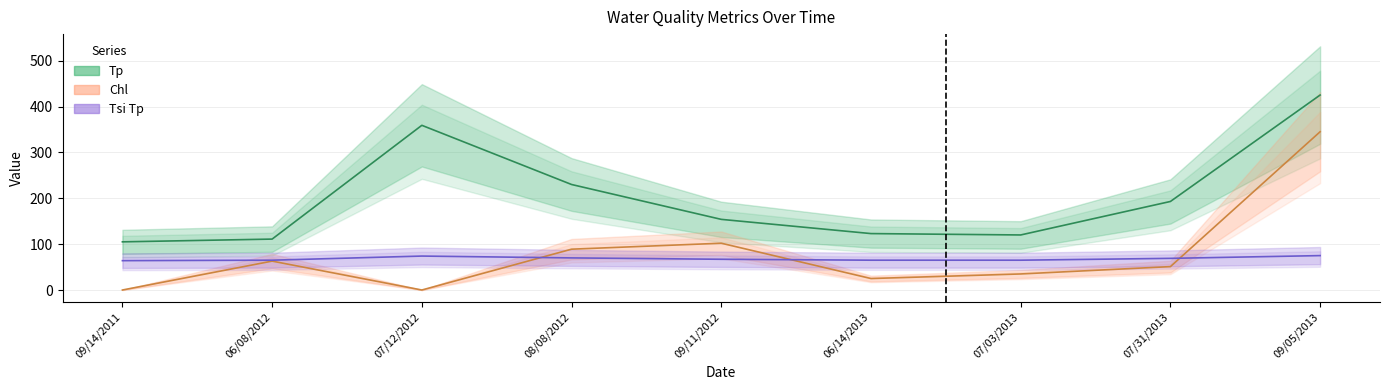

Reading left to right, list all the values displayed in this chart.

Tp: 105	111	359	230	154	123	120	193	425
Tsi Tp: 64	65	74	70	67	65	65	69	75
Chl: 0	63	0	89	102	25	35	51	345